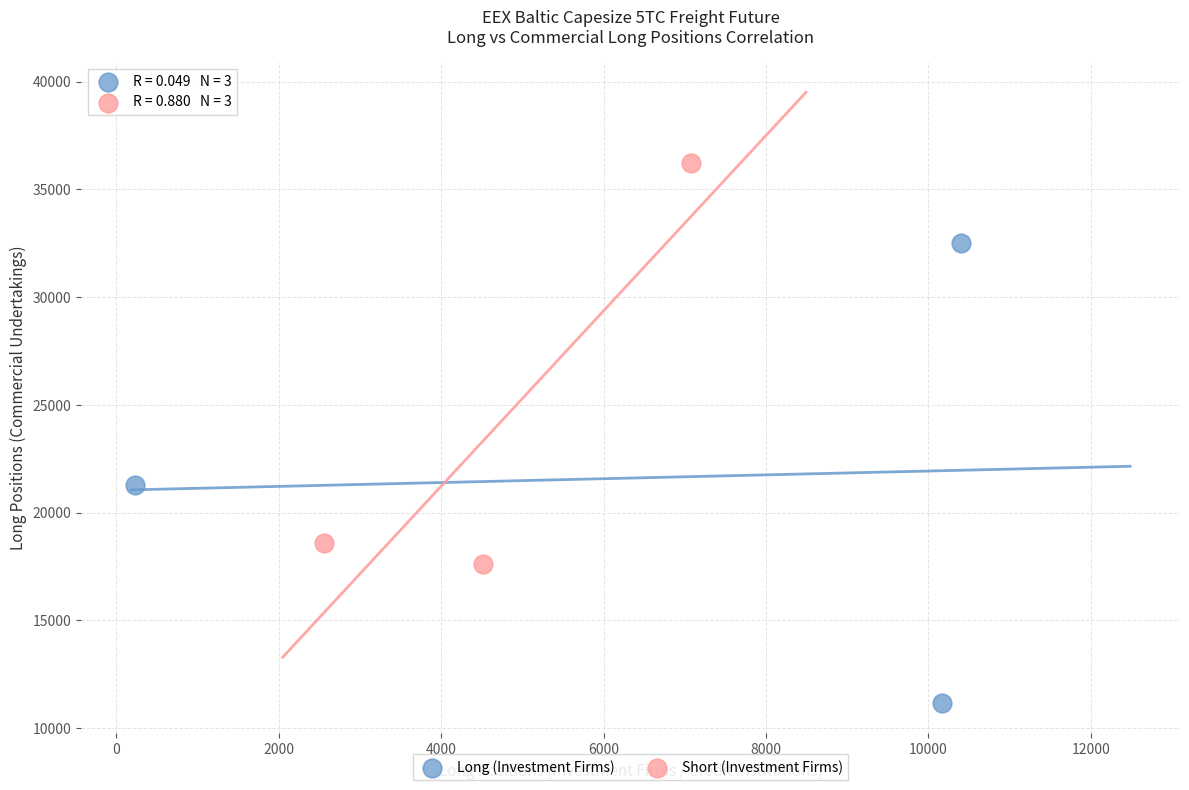

Which series contains the lowest Y value?

Long (Investment Firms)